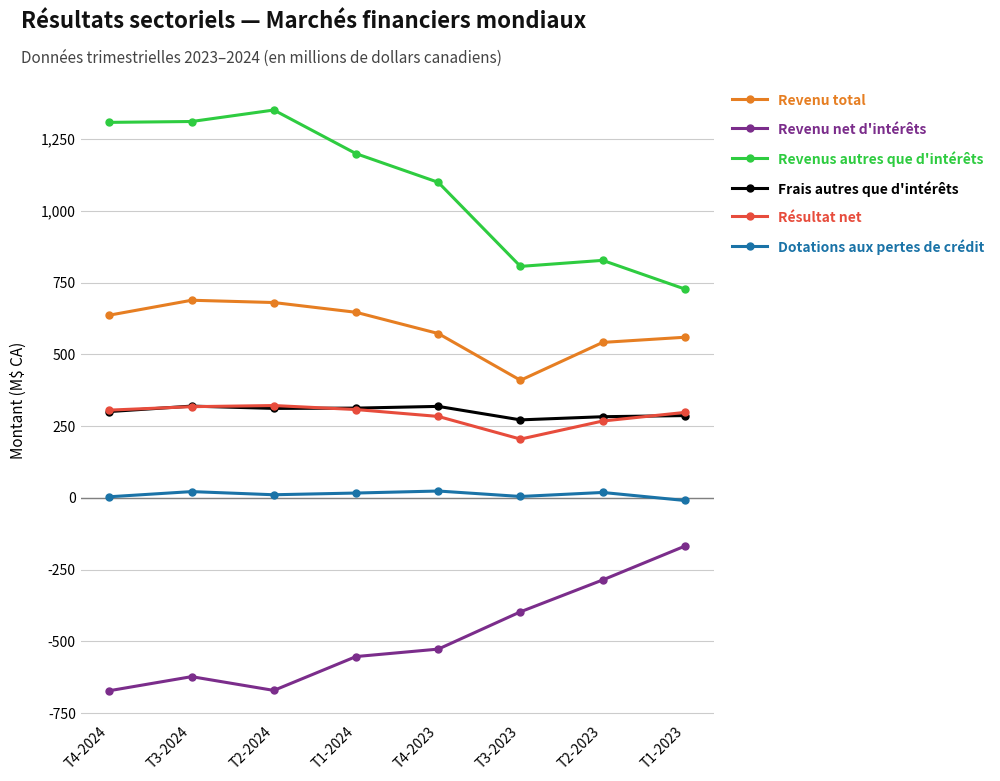

Between T1-2024 and T3-2023, which series saw the biggest shift?

Revenus autres que d'intérêts